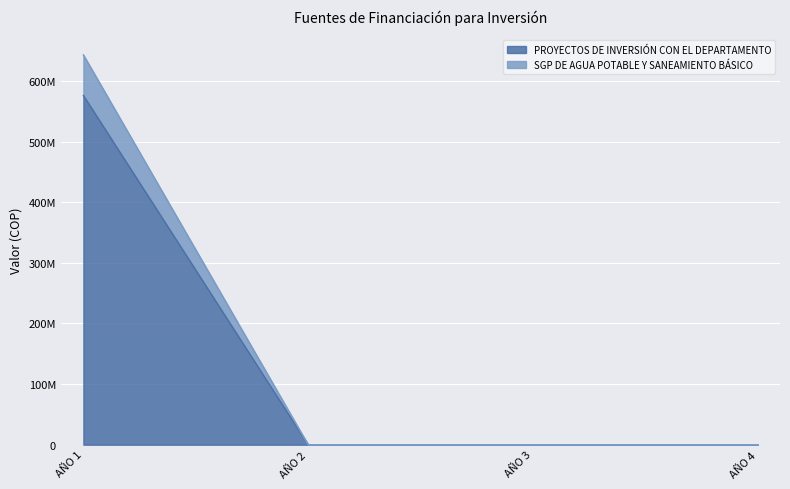

Between AÑO 2 and AÑO 4, which series saw the biggest shift?

PROYECTOS DE INVERSIÓN CON EL DEPARTAMENTO